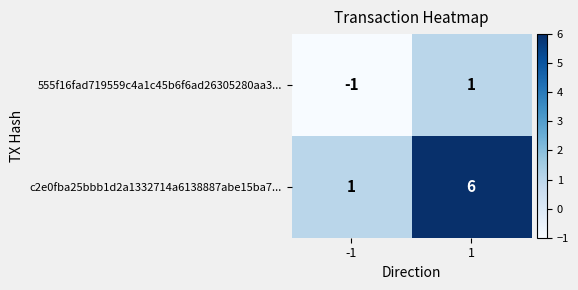

How many values in the 555f16fad719559c4a1c45b6f6ad26305280aa3... series are below 1?

1